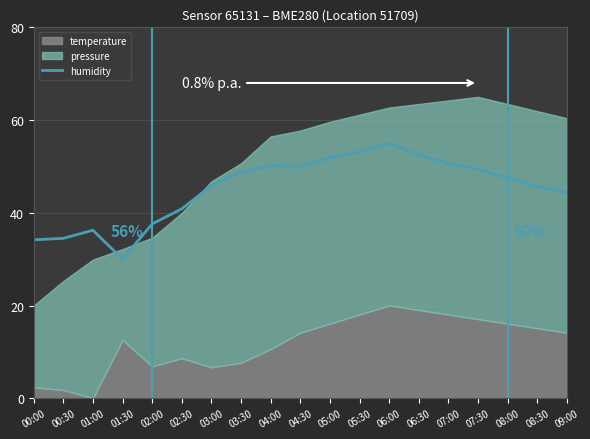

What is the maximum value for humidity?

55.0